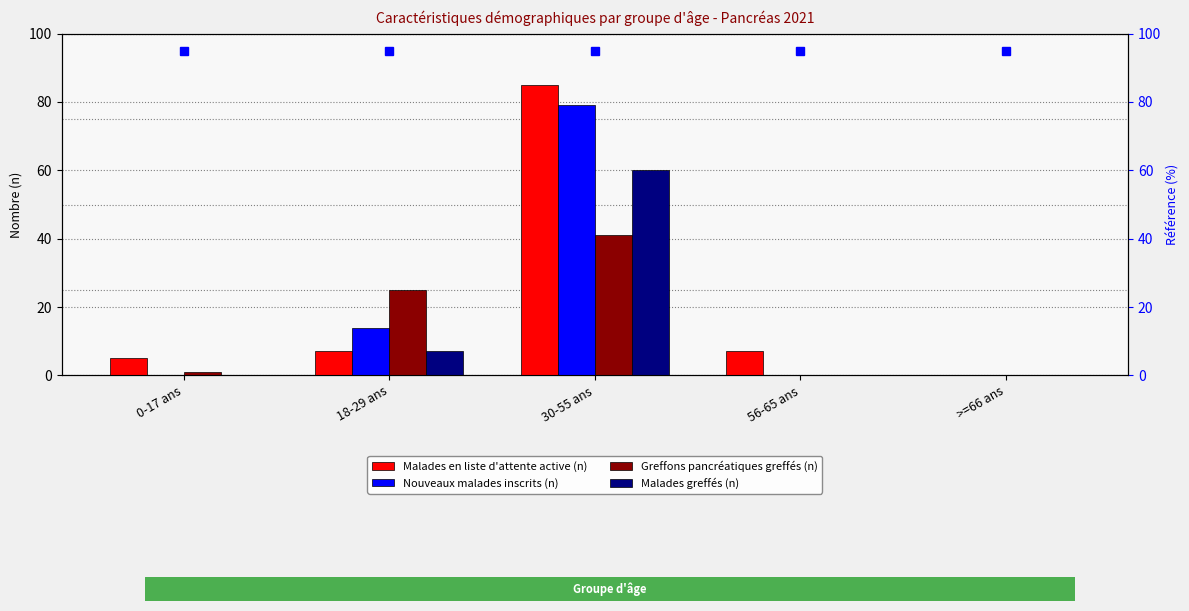

What is the label of the 3rd bar from the right?

30-55 ans